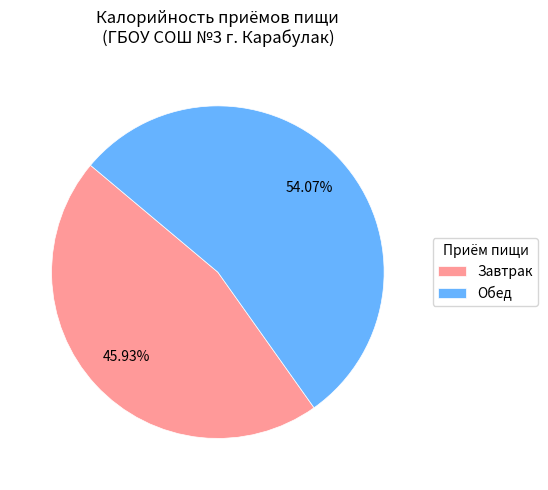

What is the smallest slice in the pie chart?

Завтрак